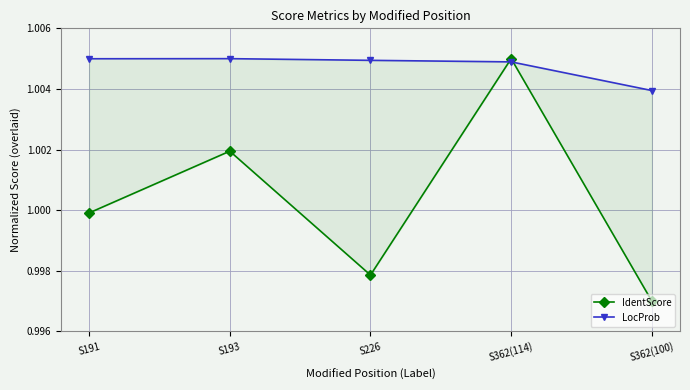

List the labels in order of IdentScore value, largest first.

S362(114), S193, S191, S226, S362(100)